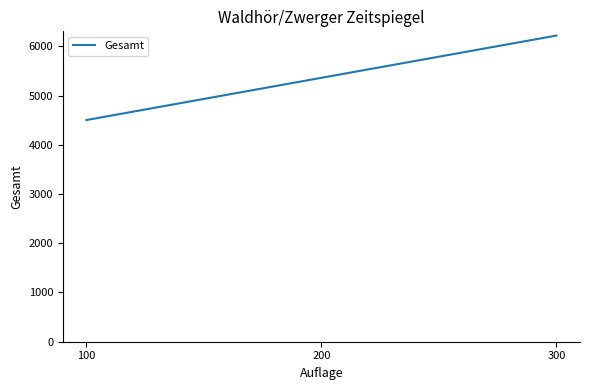

What value does the data have at 300?

6218.5